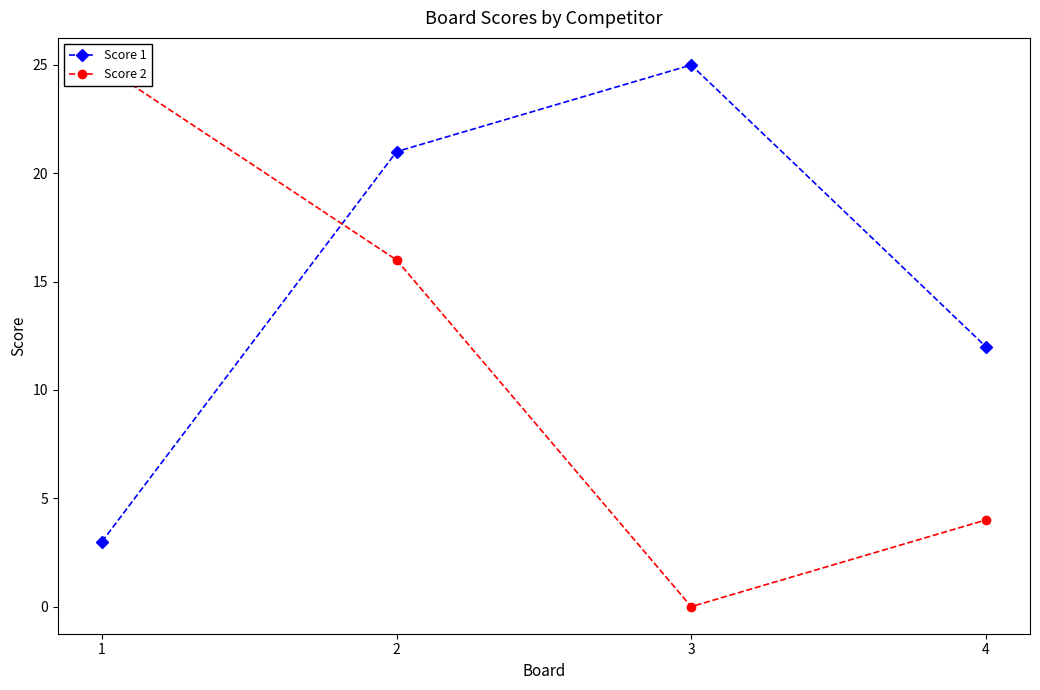

What is the difference between the maximum and minimum values in the Score 1 series?

22